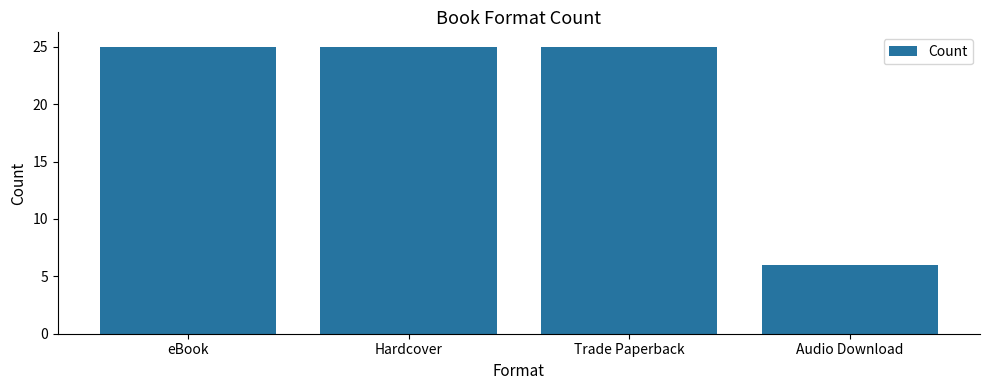

Reading left to right, extract all data points from this chart.

eBook=25	Hardcover=25	Trade Paperback=25	Audio Download=6